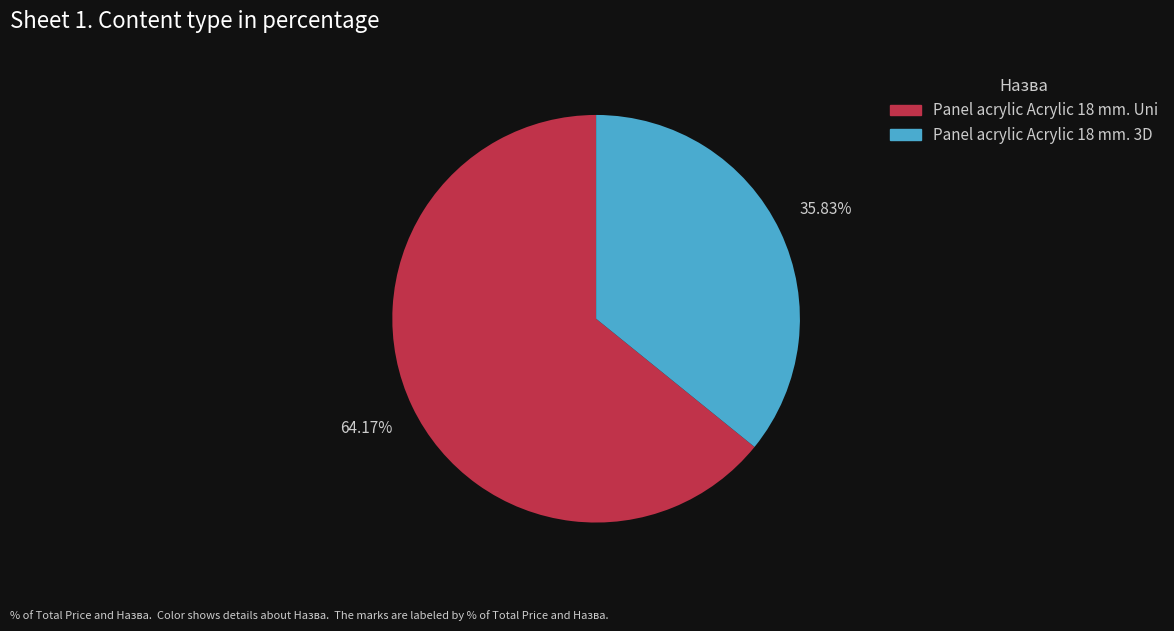

Which has a higher value, Panel acrylic Acrylic 18 mm. 3D or Panel acrylic Acrylic 18 mm. Uni?

Panel acrylic Acrylic 18 mm. Uni